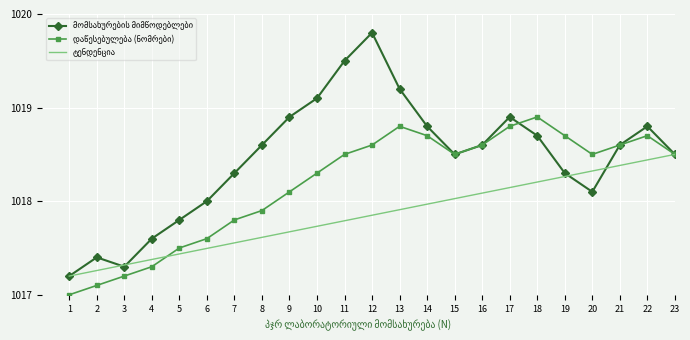

What is the maximum value shown in the chart?

1019.8